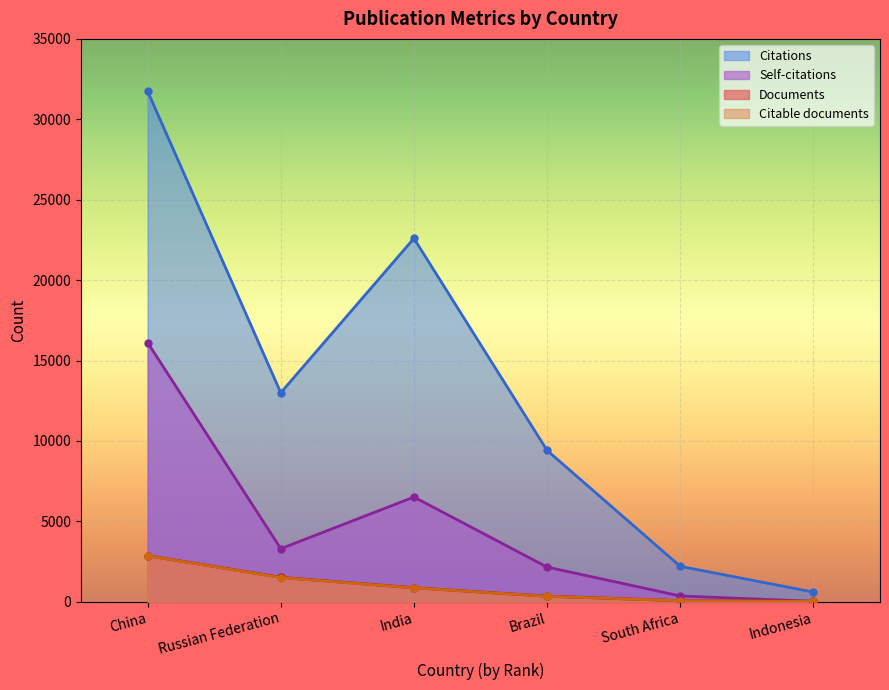

True or false: Self-citations has a value of 10624 at India.

False